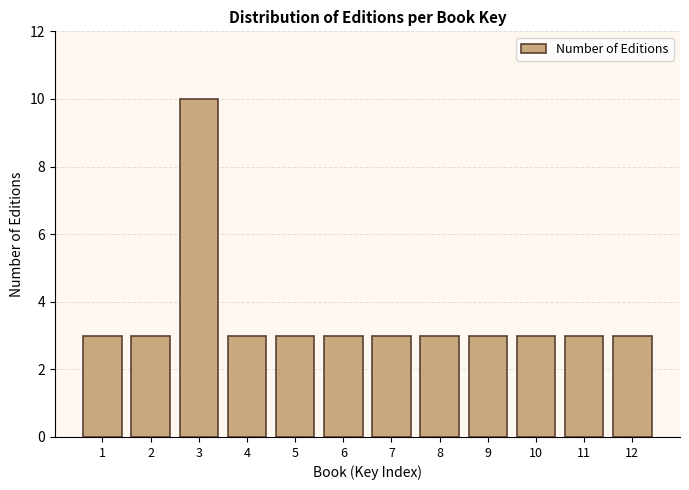

Reading right to left, what are all the values shown in this chart?

3	3	3	3	3	3	3	3	3	10	3	3